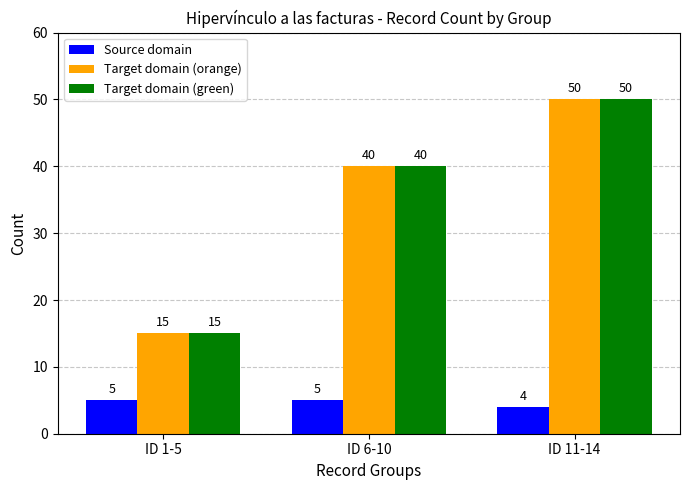

How many Target domain (orange) values are between 15 and 50?

3